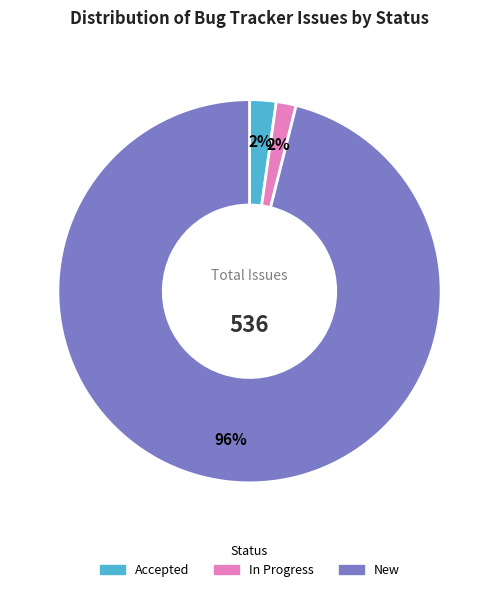

Is it true that New is 91% of the pie?

False